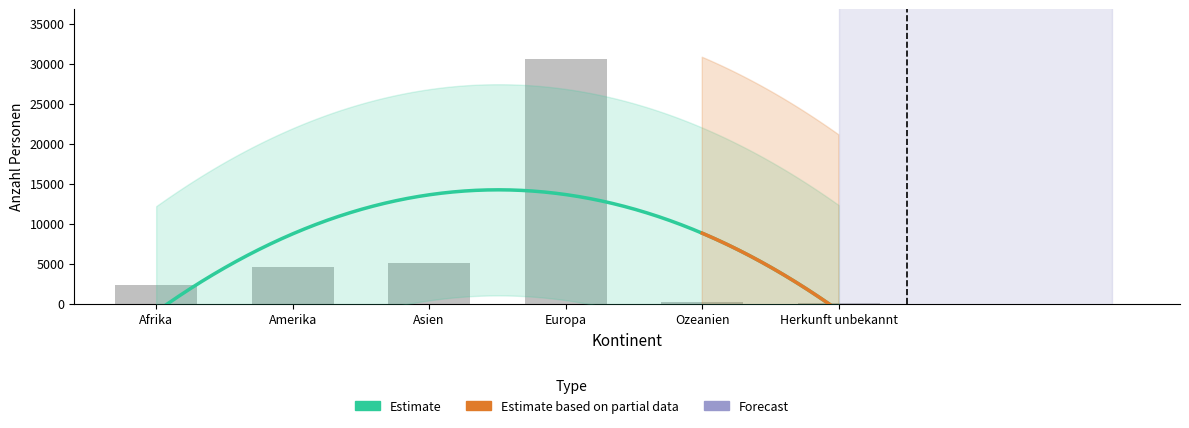

What is the spread (max minus min) of values at Ozeanien?

236